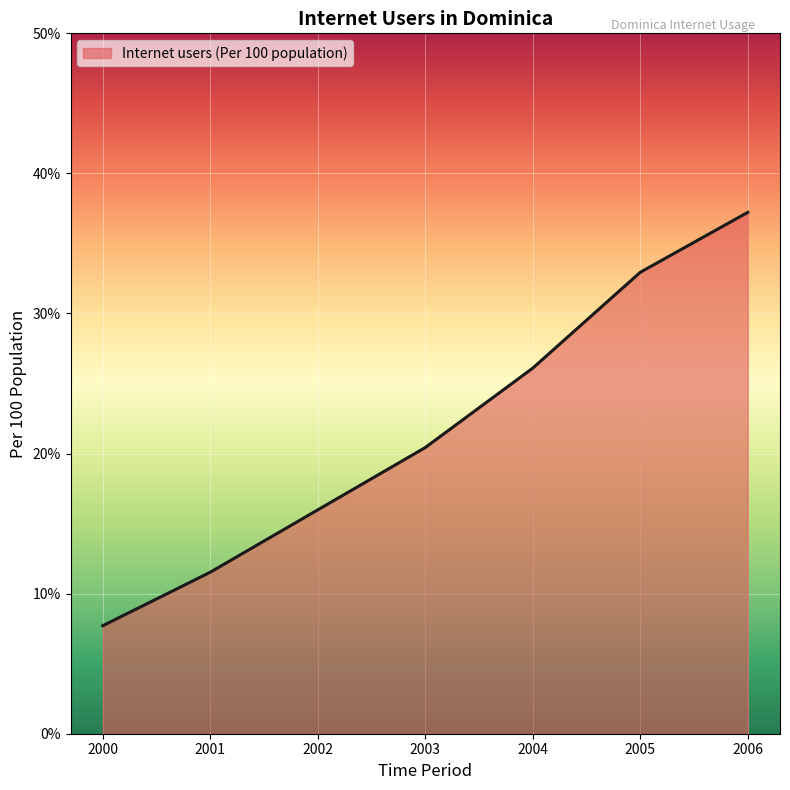

List the labels in order of value, largest first.

2006, 2005, 2004, 2003, 2002, 2001, 2000